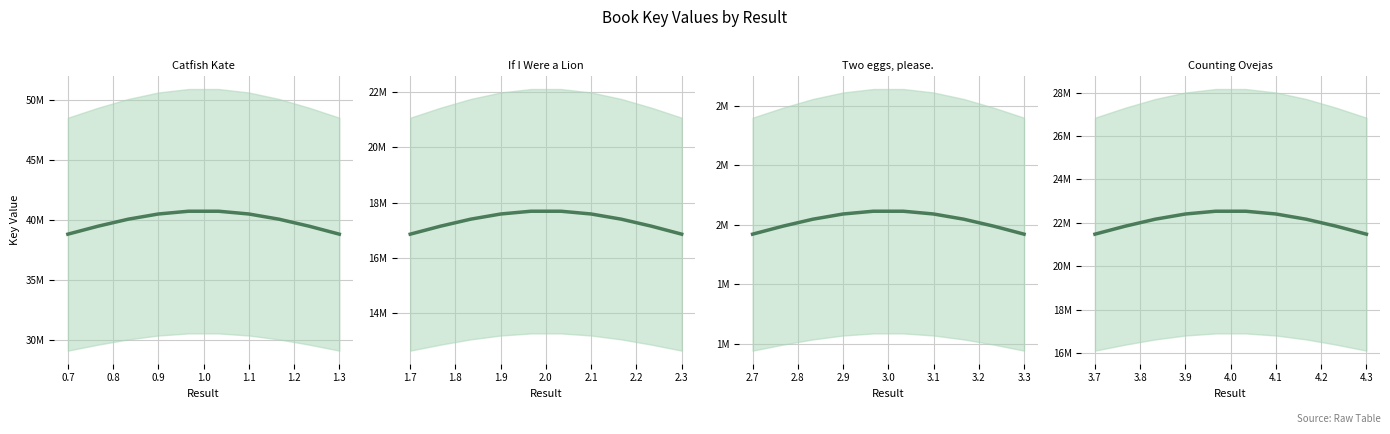

The value of If I Were a Lion at 1.1 is 31481302.3. True or false?

False